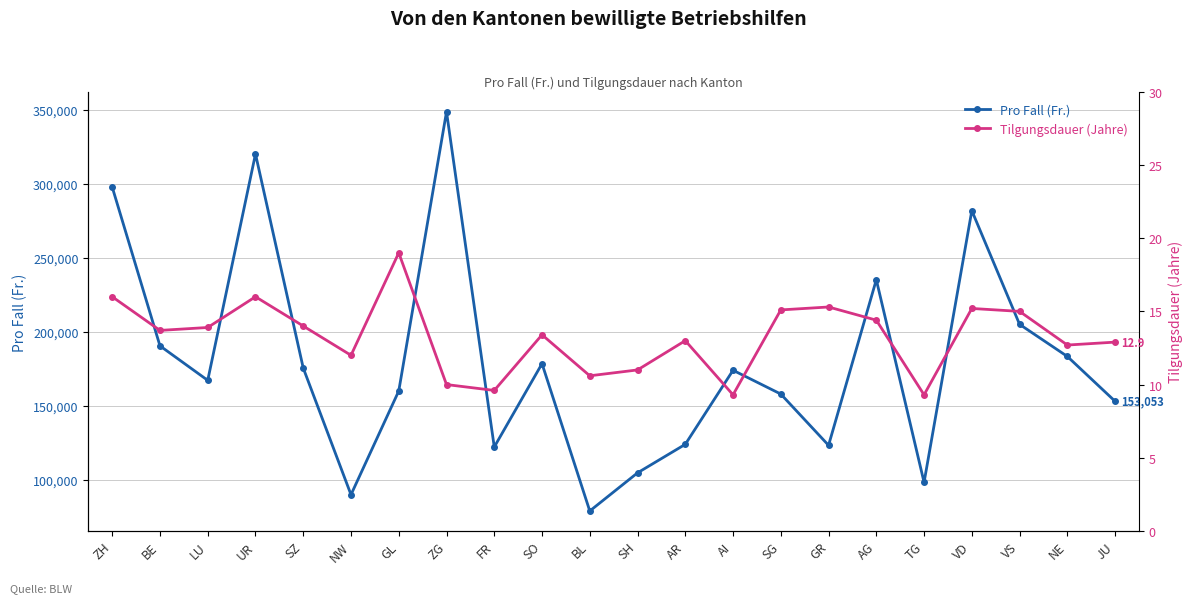

What is the sum of the Tilgungsdauer (Jahre) values at AI and VD?

24.5